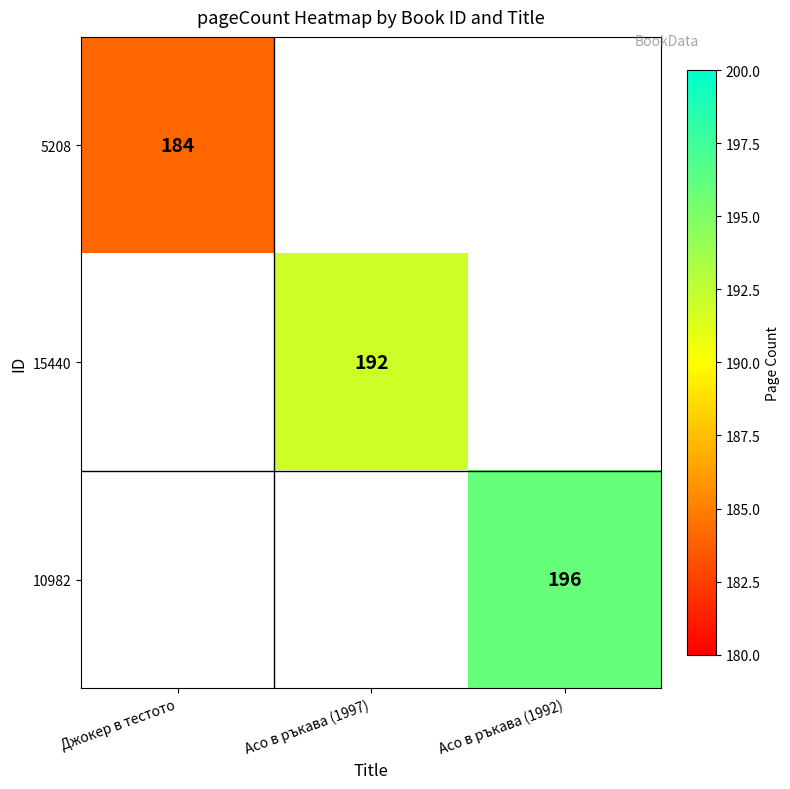

The value of 5208 at Джокер в тестото is 315. True or false?

False